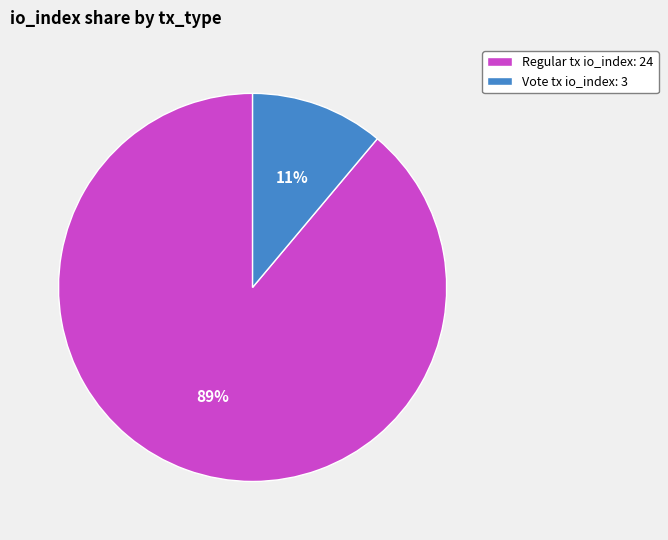

To the nearest percent, what is the average slice percentage?

50%